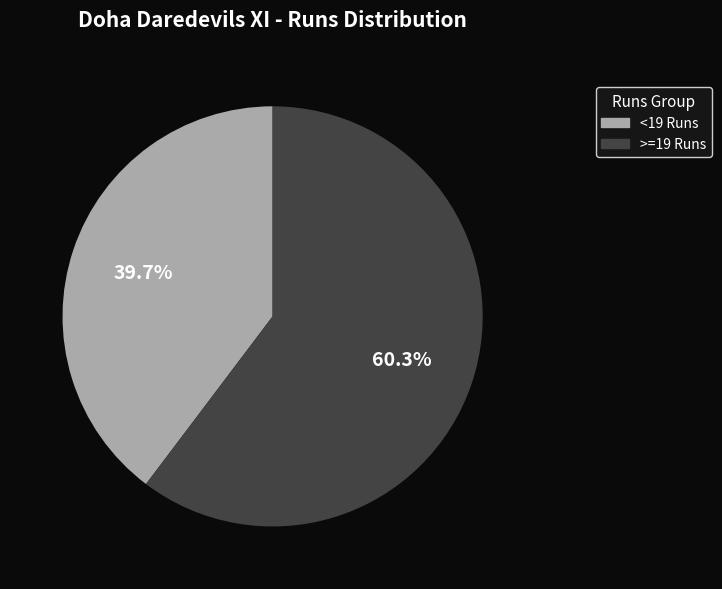

Does any single category account for the majority?

Yes